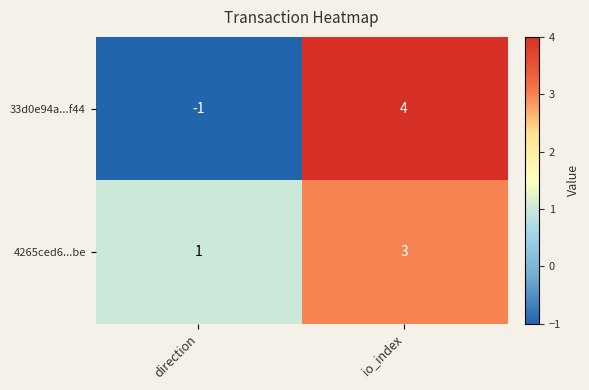

Where is 4265ced6...be nearest to the value 2?

direction